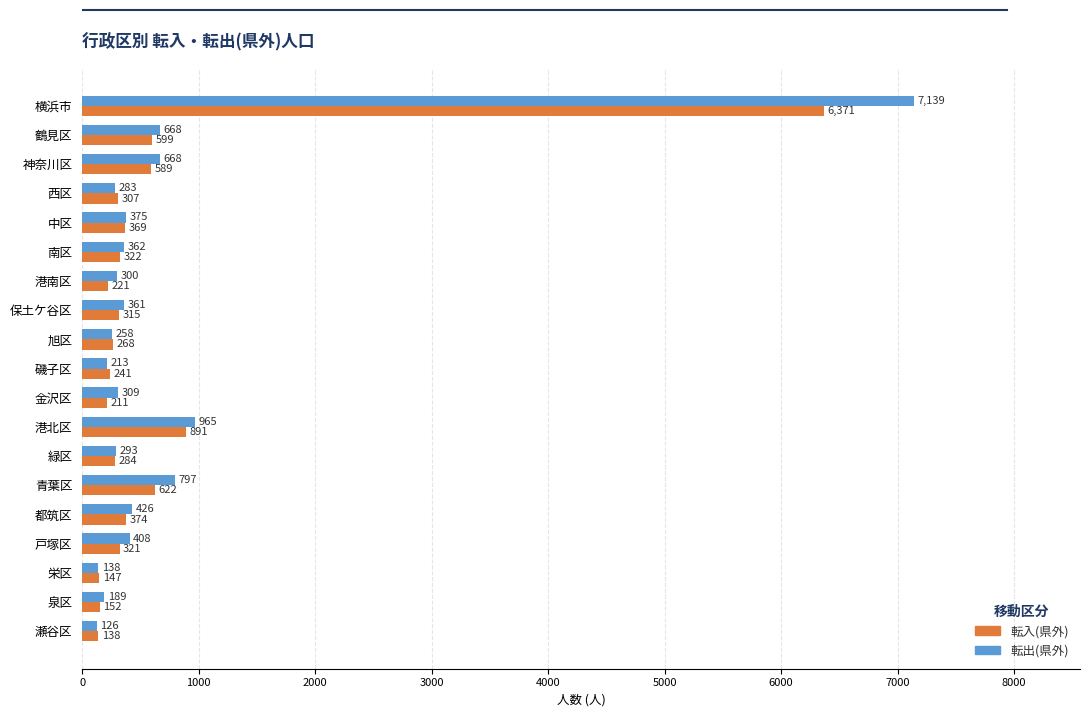

What are all the series names shown in the legend?

転入(県外), 転出(県外)